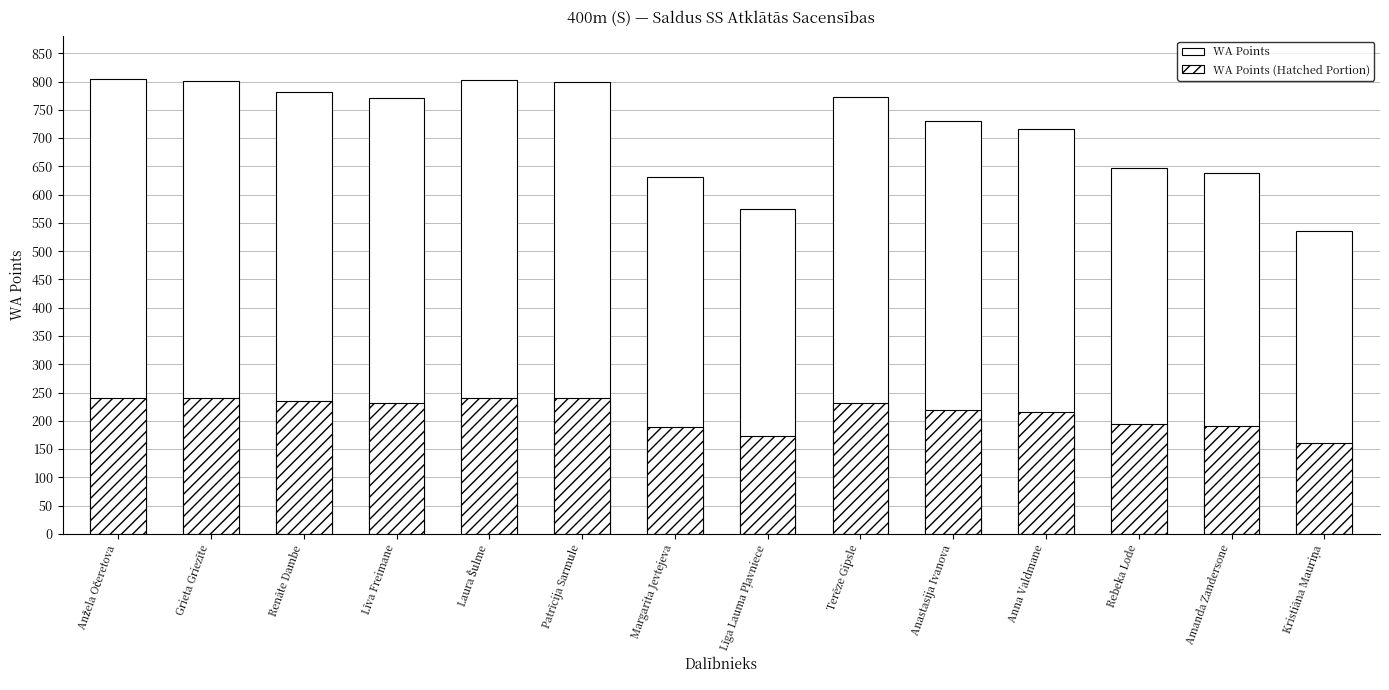

What is the maximum value for WA Points?

804.0